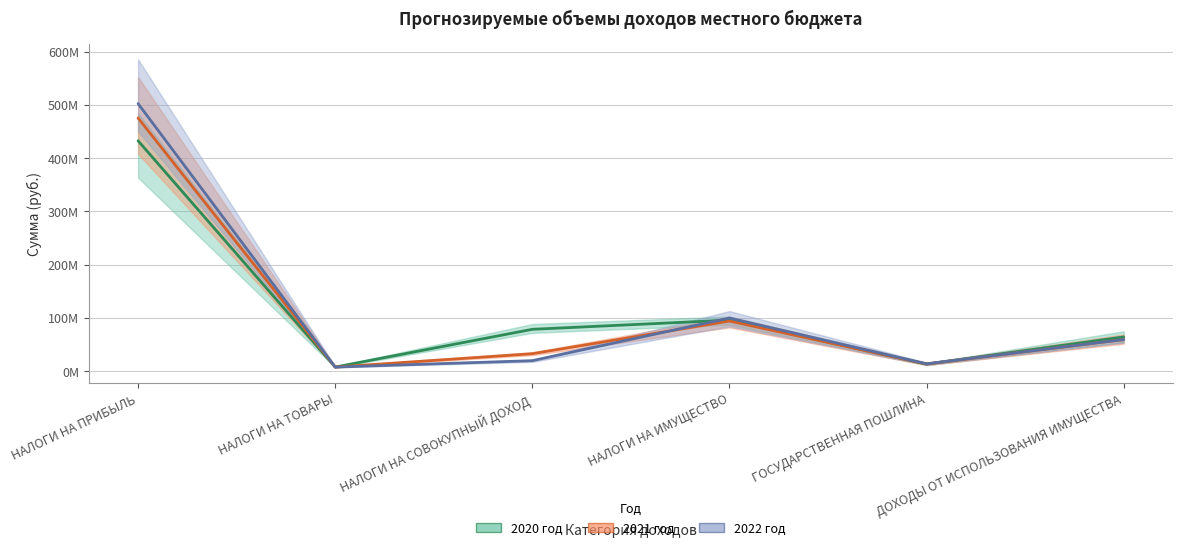

Is the value of 2021 год at ГОСУДАРСТВЕННАЯ ПОШЛИНА greater than the value of 2022 год at НАЛОГИ НА СОВОКУПНЫЙ ДОХОД?

No